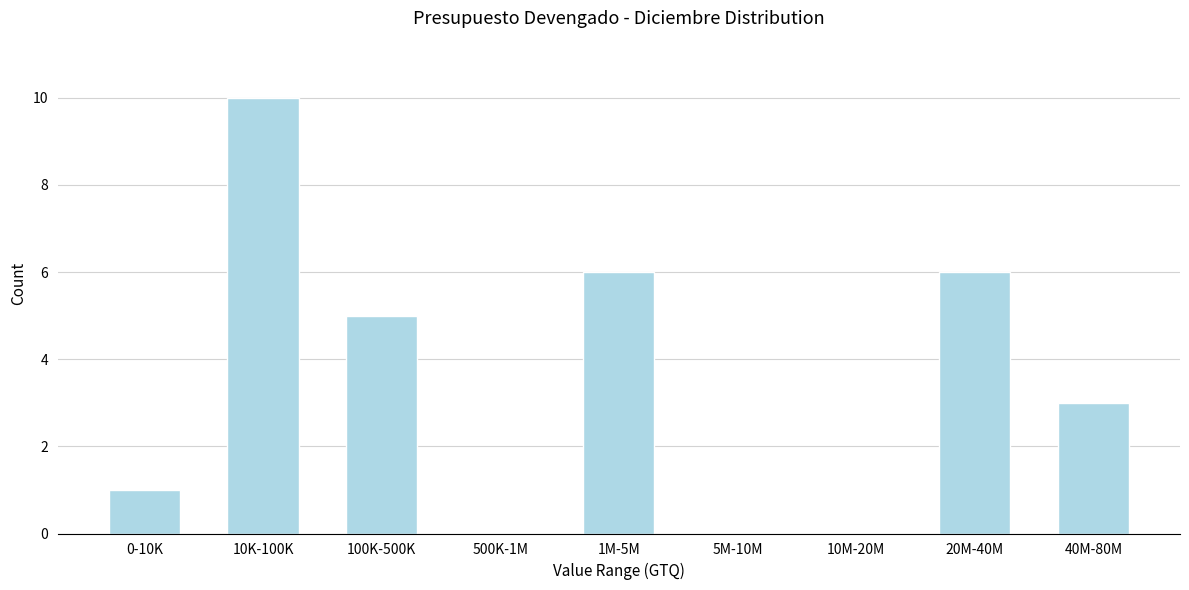

Reading left to right, list all the values displayed in this chart.

0-10K=1	10K-100K=10	100K-500K=5	500K-1M=0	1M-5M=6	5M-10M=0	10M-20M=0	20M-40M=6	40M-80M=3